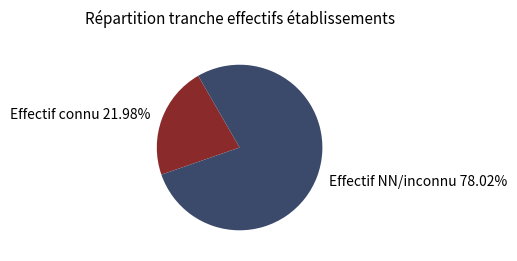

What is the largest slice in the pie chart?

Effectif NN/inconnu 78.02%